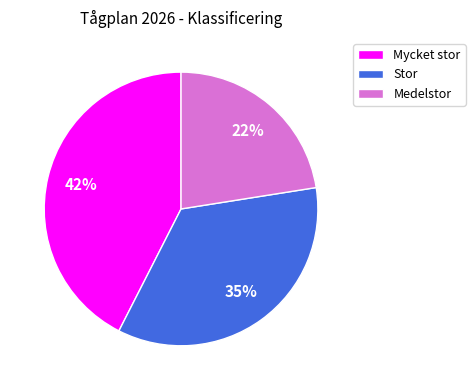

Is it true that Stor is 45% of the pie?

False